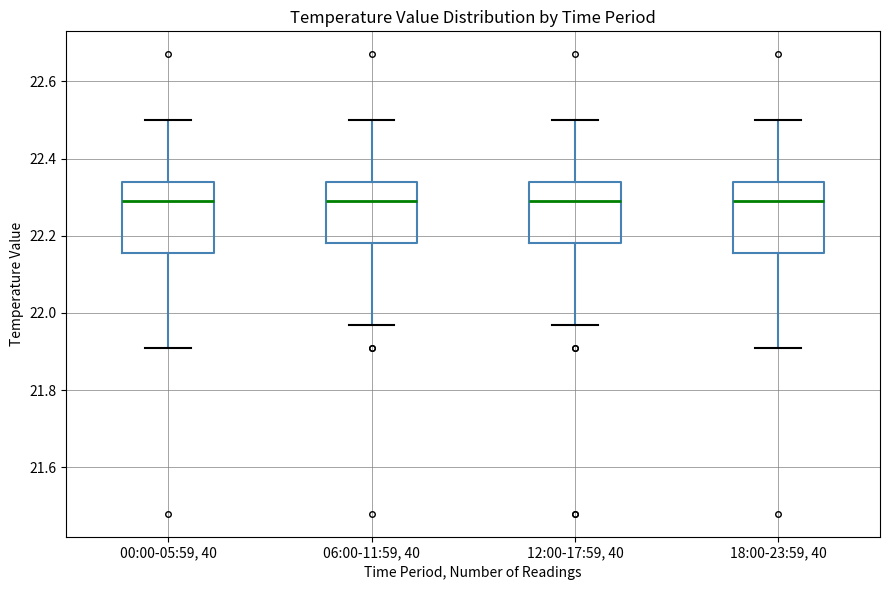

Where is the upper edge of the box for 00:00-05:59, 40 on the y-axis? The values are not printed on the chart, so give them approximately, as read against the axis.

22.34